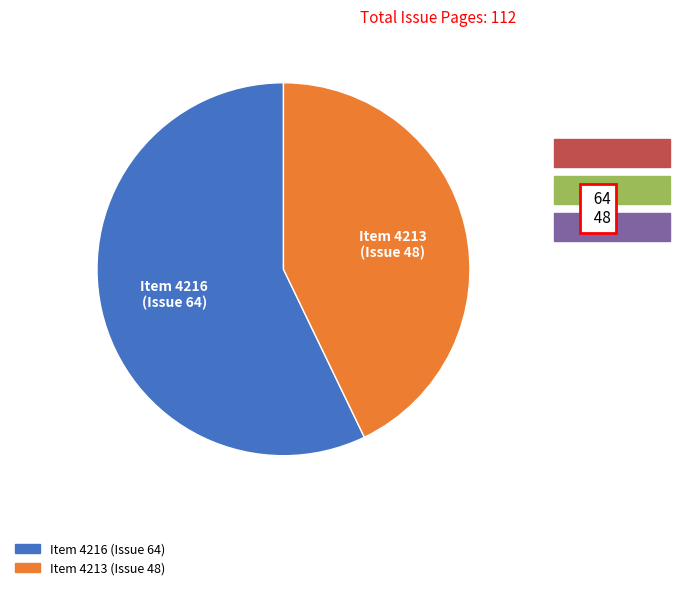

Is there a majority slice in this chart?

Yes